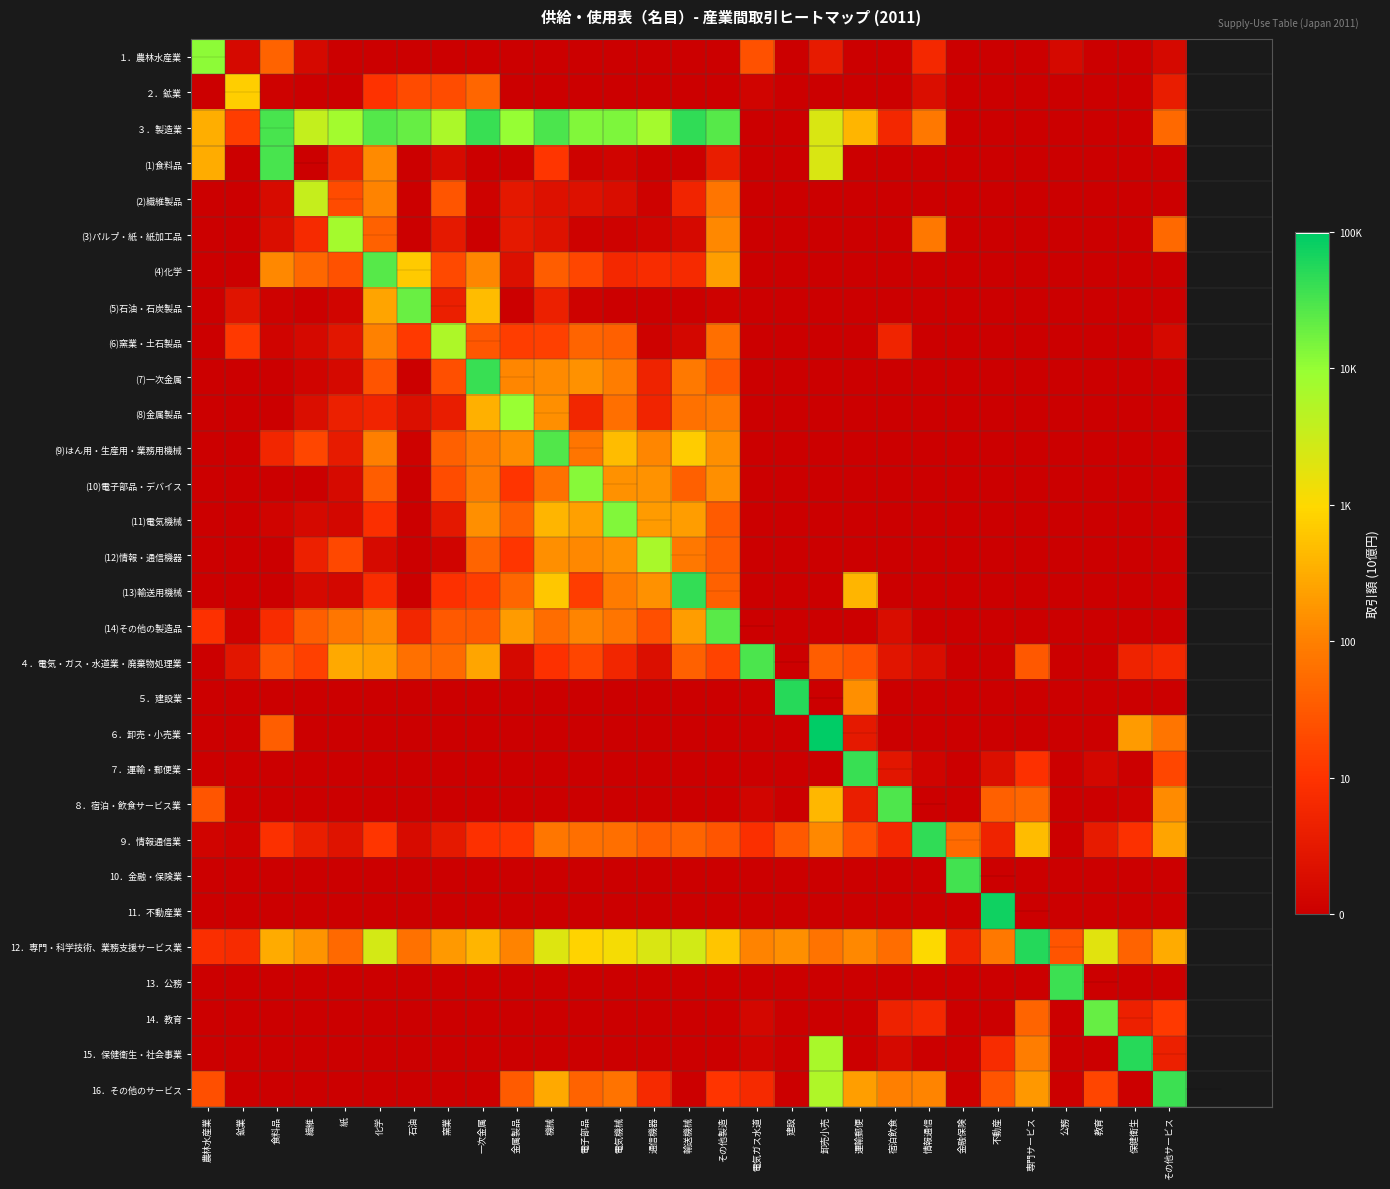

Reading left to right, extract all data points from this chart.

１．農林水産業: 農林水産業=4.1	鉱業=0.2	食料品=1.6	繊維=0.2	紙=0.0	化学=0.0	石油=0.0	窯業=0.0	一次金属=0.0	金属製品=0.0	機械=0.0	電子部品=0.0	電気機械=0.0	通信機器=0.0	輸送機械=0.0	その他製造=0.0	電気ガス水道=1.4	建設=0.0	卸売小売=0.5	運輸郵便=0.0	宿泊飲食=0.0	情報通信=0.8	金融保険=0.0	不動産=0.0	専門サービス=0.0	公務=0.2	教育=0.0	保健衛生=0.0	その他サービス=0.2
２．鉱業: 農林水産業=0.0	鉱業=2.9	食料品=0.0	繊維=0.0	紙=0.0	化学=1.0	石油=1.3	窯業=1.3	一次金属=1.7	金属製品=0.0	機械=0.0	電子部品=0.0	電気機械=0.0	通信機器=0.0	輸送機械=0.0	その他製造=0.0	電気ガス水道=0.1	建設=0.0	卸売小売=0.0	運輸郵便=0.0	宿泊飲食=0.0	情報通信=0.3	金融保険=0.0	不動産=0.0	専門サービス=0.0	公務=0.0	教育=0.0	保健衛生=0.0	その他サービス=0.6
３．製造業: 農林水産業=2.5	鉱業=1.1	食料品=4.5	繊維=3.6	紙=3.9	化学=4.4	石油=4.3	窯業=3.8	一次金属=4.6	金属製品=4.0	機械=4.5	電子部品=4.1	電気機械=4.2	通信機器=3.9	輸送機械=4.7	その他製造=4.4	電気ガス水道=0.0	建設=0.0	卸売小売=3.4	運輸郵便=2.6	宿泊飲食=0.8	情報通信=1.9	金融保険=0.0	不動産=0.0	専門サービス=0.0	公務=0.0	教育=0.0	保健衛生=0.0	その他サービス=1.7
(1)食料品: 農林水産業=2.5	鉱業=0.0	食料品=4.5	繊維=0.0	紙=0.7	化学=2.1	石油=0.0	窯業=0.2	一次金属=0.0	金属製品=0.0	機械=1.0	電子部品=0.0	電気機械=0.1	通信機器=0.0	輸送機械=0.0	その他製造=0.6	電気ガス水道=0.0	建設=0.0	卸売小売=3.4	運輸郵便=0.0	宿泊飲食=0.0	情報通信=0.0	金融保険=0.0	不動産=0.0	専門サービス=0.0	公務=0.0	教育=0.0	保健衛生=0.0	その他サービス=0.0
(2)繊維製品: 農林水産業=0.0	鉱業=0.0	食料品=0.2	繊維=3.5	紙=1.3	化学=2.0	石油=0.0	窯業=1.4	一次金属=0.0	金属製品=0.5	機械=0.3	電子部品=0.3	電気機械=0.3	通信機器=0.0	輸送機械=0.7	その他製造=1.9	電気ガス水道=0.0	建設=0.0	卸売小売=0.0	運輸郵便=0.0	宿泊飲食=0.0	情報通信=0.0	金融保険=0.0	不動産=0.0	専門サービス=0.0	公務=0.0	教育=0.0	保健衛生=0.0	その他サービス=0.0
(3)パルプ・紙・紙加工品: 農林水産業=0.0	鉱業=0.0	食料品=0.3	繊維=0.8	紙=3.9	化学=1.6	石油=0.0	窯業=0.5	一次金属=0.0	金属製品=0.5	機械=0.4	電子部品=0.0	電気機械=0.0	通信機器=0.1	輸送機械=0.2	その他製造=2.1	電気ガス水道=0.0	建設=0.0	卸売小売=0.0	運輸郵便=0.0	宿泊飲食=0.0	情報通信=1.9	金融保険=0.0	不動産=0.0	専門サービス=0.0	公務=0.0	教育=0.0	保健衛生=0.0	その他サービス=1.7
(4)化学: 農林水産業=0.0	鉱業=0.0	食料品=2.1	繊維=1.7	紙=1.4	化学=4.4	石油=2.8	窯業=1.3	一次金属=2.1	金属製品=0.3	機械=1.6	電子部品=1.3	電気機械=0.8	通信機器=0.9	輸送機械=0.8	その他製造=2.3	電気ガス水道=0.0	建設=0.0	卸売小売=0.0	運輸郵便=0.0	宿泊飲食=0.0	情報通信=0.0	金融保険=0.0	不動産=0.0	専門サービス=0.0	公務=0.0	教育=0.0	保健衛生=0.0	その他サービス=0.0
(5)石油・石炭製品: 農林水産業=0.0	鉱業=0.4	食料品=0.0	繊維=0.0	紙=0.1	化学=2.4	石油=4.3	窯業=0.6	一次金属=2.7	金属製品=0.0	機械=0.6	電子部品=0.0	電気機械=0.0	通信機器=0.0	輸送機械=0.0	その他製造=0.0	電気ガス水道=0.0	建設=0.0	卸売小売=0.0	運輸郵便=0.0	宿泊飲食=0.0	情報通信=0.0	金融保険=0.0	不動産=0.0	専門サービス=0.0	公務=0.0	教育=0.0	保健衛生=0.0	その他サービス=0.0
(6)窯業・土石製品: 農林水産業=0.0	鉱業=1.1	食料品=0.1	繊維=0.2	紙=0.4	化学=2.0	石油=1.1	窯業=3.8	一次金属=1.5	金属製品=1.1	機械=1.2	電子部品=1.6	電気機械=1.6	通信機器=0.0	輸送機械=0.1	その他製造=1.8	電気ガス水道=0.0	建設=0.0	卸売小売=0.0	運輸郵便=0.0	宿泊飲食=0.7	情報通信=0.0	金融保険=0.0	不動産=0.0	専門サービス=0.0	公務=0.0	教育=0.0	保健衛生=0.0	その他サービス=0.2
(7)一次金属: 農林水産業=0.0	鉱業=0.0	食料品=0.0	繊維=0.1	紙=0.2	化学=1.4	石油=0.0	窯業=1.4	一次金属=4.6	金属製品=2.1	機械=2.1	電子部品=2.2	電気機械=2.0	通信機器=0.7	輸送機械=1.9	その他製造=1.5	電気ガス水道=0.0	建設=0.0	卸売小売=0.0	運輸郵便=0.0	宿泊飲食=0.0	情報通信=0.0	金融保険=0.0	不動産=0.0	専門サービス=0.0	公務=0.0	教育=0.0	保健衛生=0.0	その他サービス=0.0
(8)金属製品: 農林水産業=0.0	鉱業=0.0	食料品=0.0	繊維=0.3	紙=0.6	化学=0.7	石油=0.3	窯業=0.6	一次金属=2.5	金属製品=4.0	機械=2.2	電子部品=0.7	電気機械=1.8	通信機器=0.7	輸送機械=1.8	その他製造=1.9	電気ガス水道=0.0	建設=0.0	卸売小売=0.0	運輸郵便=0.0	宿泊飲食=0.0	情報通信=0.0	金融保険=0.0	不動産=0.0	専門サービス=0.0	公務=0.0	教育=0.0	保健衛生=0.0	その他サービス=0.0
(9)はん用・生産用・業務用機械: 農林水産業=0.0	鉱業=0.0	食料品=0.7	繊維=1.3	紙=0.5	化学=2.0	石油=0.0	窯業=1.6	一次金属=2.0	金属製品=2.2	機械=4.5	電子部品=1.9	電気機械=2.7	通信機器=2.1	輸送機械=2.8	その他製造=2.2	電気ガス水道=0.0	建設=0.0	卸売小売=0.0	運輸郵便=0.0	宿泊飲食=0.0	情報通信=0.0	金融保険=0.0	不動産=0.0	専門サービス=0.0	公務=0.0	教育=0.0	保健衛生=0.0	その他サービス=0.0
(10)電子部品・デバイス: 農林水産業=0.0	鉱業=0.0	食料品=0.0	繊維=0.0	紙=0.2	化学=1.5	石油=0.0	窯業=1.3	一次金属=1.9	金属製品=1.0	機械=1.8	電子部品=4.1	電気機械=2.2	通信機器=2.2	輸送機械=1.6	その他製造=2.2	電気ガス水道=0.0	建設=0.0	卸売小売=0.0	運輸郵便=0.0	宿泊飲食=0.0	情報通信=0.0	金融保険=0.0	不動産=0.0	専門サービス=0.0	公務=0.0	教育=0.0	保健衛生=0.0	その他サービス=0.0
(11)電気機械: 農林水産業=0.0	鉱業=0.0	食料品=0.1	繊維=0.2	紙=0.1	化学=0.9	石油=0.0	窯業=0.5	一次金属=2.2	金属製品=1.6	機械=2.6	電子部品=2.4	電気機械=4.1	通信機器=2.3	輸送機械=2.3	その他製造=1.5	電気ガス水道=0.0	建設=0.0	卸売小売=0.0	運輸郵便=0.0	宿泊飲食=0.0	情報通信=0.0	金融保険=0.0	不動産=0.0	専門サービス=0.0	公務=0.0	教育=0.0	保健衛生=0.0	その他サービス=0.0
(12)情報・通信機器: 農林水産業=0.0	鉱業=0.0	食料品=0.0	繊維=0.6	紙=1.3	化学=0.2	石油=0.0	窯業=0.1	一次金属=1.6	金属製品=1.0	機械=2.2	電子部品=2.1	電気機械=2.2	通信機器=3.8	輸送機械=1.9	その他製造=1.6	電気ガス水道=0.0	建設=0.0	卸売小売=0.0	運輸郵便=0.0	宿泊飲食=0.0	情報通信=0.0	金融保険=0.0	不動産=0.0	専門サービス=0.0	公務=0.0	教育=0.0	保健衛生=0.0	その他サービス=0.0
(13)輸送用機械: 農林水産業=0.0	鉱業=0.0	食料品=0.0	繊維=0.2	紙=0.1	化学=0.9	石油=0.0	窯業=1.0	一次金属=1.1	金属製品=1.7	機械=2.8	電子部品=1.1	電気機械=1.9	通信機器=2.2	輸送機械=4.6	その他製造=1.6	電気ガス水道=0.0	建設=0.0	卸売小売=0.0	運輸郵便=2.6	宿泊飲食=0.0	情報通信=0.0	金融保険=0.0	不動産=0.0	専門サービス=0.0	公務=0.0	教育=0.0	保健衛生=0.0	その他サービス=0.0
(14)その他の製造品: 農林水産業=1.0	鉱業=0.0	食料品=0.9	繊維=1.6	紙=1.9	化学=2.1	石油=0.7	窯業=1.5	一次金属=1.5	金属製品=2.3	機械=1.8	電子部品=2.0	電気機械=1.9	通信機器=1.4	輸送機械=2.3	その他製造=4.4	電気ガス水道=0.0	建設=0.0	卸売小売=0.0	運輸郵便=0.0	宿泊飲食=0.3	情報通信=0.0	金融保険=0.0	不動産=0.0	専門サービス=0.0	公務=0.0	教育=0.0	保健衛生=0.0	その他サービス=0.0
４．電気・ガス・水道業・廃棄物処理業: 農林水産業=0.0	鉱業=0.4	食料品=1.5	繊維=1.2	紙=2.5	化学=2.4	石油=1.8	窯業=1.7	一次金属=2.4	金属製品=0.2	機械=1.0	電子部品=1.2	電気機械=0.8	通信機器=0.3	輸送機械=1.6	その他製造=1.2	電気ガス水道=4.5	建設=0.0	卸売小売=1.5	運輸郵便=1.4	宿泊飲食=0.4	情報通信=0.3	金融保険=0.0	不動産=0.0	専門サービス=1.5	公務=0.0	教育=0.0	保健衛生=0.7	その他サービス=0.8
５．建設業: 農林水産業=0.0	鉱業=0.0	食料品=0.0	繊維=0.0	紙=0.0	化学=0.0	石油=0.0	窯業=0.0	一次金属=0.0	金属製品=0.0	機械=0.0	電子部品=0.0	電気機械=0.0	通信機器=0.0	輸送機械=0.0	その他製造=0.0	電気ガス水道=0.0	建設=4.7	卸売小売=0.0	運輸郵便=2.2	宿泊飲食=0.0	情報通信=0.0	金融保険=0.0	不動産=0.0	専門サービス=0.0	公務=0.0	教育=0.0	保健衛生=0.0	その他サービス=0.0
６．卸売・小売業: 農林水産業=0.0	鉱業=0.0	食料品=1.6	繊維=0.0	紙=0.0	化学=0.0	石油=0.0	窯業=0.0	一次金属=0.0	金属製品=0.0	機械=0.0	電子部品=0.0	電気機械=0.0	通信機器=0.0	輸送機械=0.0	その他製造=0.0	電気ガス水道=0.0	建設=0.0	卸売小売=5.0	運輸郵便=0.5	宿泊飲食=0.0	情報通信=0.0	金融保険=0.0	不動産=0.0	専門サービス=0.0	公務=0.0	教育=0.0	保健衛生=2.3	その他サービス=1.9
７．運輸・郵便業: 農林水産業=0.0	鉱業=0.0	食料品=0.0	繊維=0.0	紙=0.0	化学=0.0	石油=0.0	窯業=0.0	一次金属=0.0	金属製品=0.0	機械=0.0	電子部品=0.0	電気機械=0.0	通信機器=0.0	輸送機械=0.0	その他製造=0.0	電気ガス水道=0.0	建設=0.0	卸売小売=0.0	運輸郵便=4.6	宿泊飲食=0.4	情報通信=0.1	金融保険=0.0	不動産=0.3	専門サービス=1.0	公務=0.0	教育=0.1	保健衛生=0.0	その他サービス=1.3
８．宿泊・飲食サービス業: 農林水産業=1.4	鉱業=0.0	食料品=0.0	繊維=0.0	紙=0.0	化学=0.0	石油=0.0	窯業=0.0	一次金属=0.0	金属製品=0.0	機械=0.0	電子部品=0.0	電気機械=0.0	通信機器=0.0	輸送機械=0.0	その他製造=0.0	電気ガス水道=0.1	建設=0.0	卸売小売=2.6	運輸郵便=0.6	宿泊飲食=4.5	情報通信=0.0	金融保険=0.0	不動産=1.6	専門サービス=1.7	公務=0.0	教育=0.0	保健衛生=0.0	その他サービス=2.1
９．情報通信業: 農林水産業=0.1	鉱業=0.0	食料品=0.9	繊維=0.6	紙=0.4	化学=1.0	石油=0.2	窯業=0.5	一次金属=1.0	金属製品=1.0	機械=1.9	電子部品=1.8	電気機械=1.8	通信機器=1.5	輸送機械=1.6	その他製造=1.5	電気ガス水道=0.9	建設=1.5	卸売小売=2.1	運輸郵便=1.4	宿泊飲食=0.8	情報通信=4.7	金融保険=1.7	不動産=0.7	専門サービス=2.7	公務=0.0	教育=0.5	保健衛生=0.9	その他サービス=2.4
10．金融・保険業: 農林水産業=0.0	鉱業=0.0	食料品=0.0	繊維=0.0	紙=0.0	化学=0.0	石油=0.0	窯業=0.0	一次金属=0.0	金属製品=0.0	機械=0.0	電子部品=0.0	電気機械=0.0	通信機器=0.0	輸送機械=0.0	その他製造=0.0	電気ガス水道=0.0	建設=0.0	卸売小売=0.0	運輸郵便=0.0	宿泊飲食=0.0	情報通信=0.0	金融保険=4.5	不動産=0.0	専門サービス=0.0	公務=0.0	教育=0.0	保健衛生=0.0	その他サービス=0.0
11．不動産業: 農林水産業=0.0	鉱業=0.0	食料品=0.0	繊維=0.0	紙=0.0	化学=0.0	石油=0.0	窯業=0.0	一次金属=0.0	金属製品=0.0	機械=0.0	電子部品=0.0	電気機械=0.0	通信機器=0.0	輸送機械=0.0	その他製造=0.0	電気ガス水道=0.0	建設=0.0	卸売小売=0.0	運輸郵便=0.0	宿泊飲食=0.0	情報通信=0.0	金融保険=0.0	不動産=4.9	専門サービス=0.0	公務=0.0	教育=0.0	保健衛生=0.0	その他サービス=0.0
12．専門・科学技術、業務支援サービス業: 農林水産業=0.9	鉱業=0.8	食料品=2.5	繊維=2.2	紙=1.7	化学=3.4	石油=1.8	窯業=2.3	一次金属=2.6	金属製品=2.0	機械=3.3	電子部品=2.9	電気機械=3.1	通信機器=3.3	輸送機械=3.4	その他製造=2.8	電気ガス水道=2.0	建設=2.2	卸売小売=1.8	運輸郵便=2.1	宿泊飲食=1.8	情報通信=3.0	金融保険=0.7	不動産=1.9	専門サービス=4.7	公務=1.4	教育=3.3	保健衛生=1.6	その他サービス=2.5
13．公務: 農林水産業=0.0	鉱業=0.0	食料品=0.0	繊維=0.0	紙=0.0	化学=0.0	石油=0.0	窯業=0.0	一次金属=0.0	金属製品=0.0	機械=0.0	電子部品=0.0	電気機械=0.0	通信機器=0.0	輸送機械=0.0	その他製造=0.0	電気ガス水道=0.0	建設=0.0	卸売小売=0.0	運輸郵便=0.0	宿泊飲食=0.0	情報通信=0.0	金融保険=0.0	不動産=0.0	専門サービス=0.0	公務=4.6	教育=0.0	保健衛生=0.0	その他サービス=0.0
14．教育: 農林水産業=0.0	鉱業=0.0	食料品=0.0	繊維=0.0	紙=0.0	化学=0.0	石油=0.0	窯業=0.0	一次金属=0.0	金属製品=0.0	機械=0.0	電子部品=0.0	電気機械=0.0	通信機器=0.0	輸送機械=0.0	その他製造=0.0	電気ガス水道=0.1	建設=0.0	卸売小売=0.0	運輸郵便=0.0	宿泊飲食=0.7	情報通信=0.8	金融保険=0.0	不動産=0.0	専門サービス=1.6	公務=0.0	教育=4.3	保健衛生=0.7	その他サービス=1.1
15．保健衛生・社会事業: 農林水産業=0.0	鉱業=0.0	食料品=0.0	繊維=0.0	紙=0.0	化学=0.0	石油=0.0	窯業=0.0	一次金属=0.0	金属製品=0.0	機械=0.0	電子部品=0.0	電気機械=0.0	通信機器=0.0	輸送機械=0.0	その他製造=0.0	電気ガス水道=0.1	建設=0.0	卸売小売=3.8	運輸郵便=0.0	宿泊飲食=0.2	情報通信=0.0	金融保険=0.0	不動産=0.9	専門サービス=2.0	公務=0.0	教育=0.0	保健衛生=4.7	その他サービス=0.6
16．その他のサービス: 農林水産業=1.4	鉱業=0.0	食料品=0.0	繊維=0.0	紙=0.0	化学=0.0	石油=0.0	窯業=0.0	一次金属=0.0	金属製品=1.5	機械=2.5	電子部品=1.6	電気機械=1.8	通信機器=0.8	輸送機械=0.0	その他製造=1.0	電気ガス水道=0.8	建設=0.0	卸売小売=3.8	運輸郵便=2.4	宿泊飲食=2.0	情報通信=2.1	金融保険=0.0	不動産=1.4	専門サービス=2.3	公務=0.0	教育=1.2	保健衛生=0.0	その他サービス=4.6